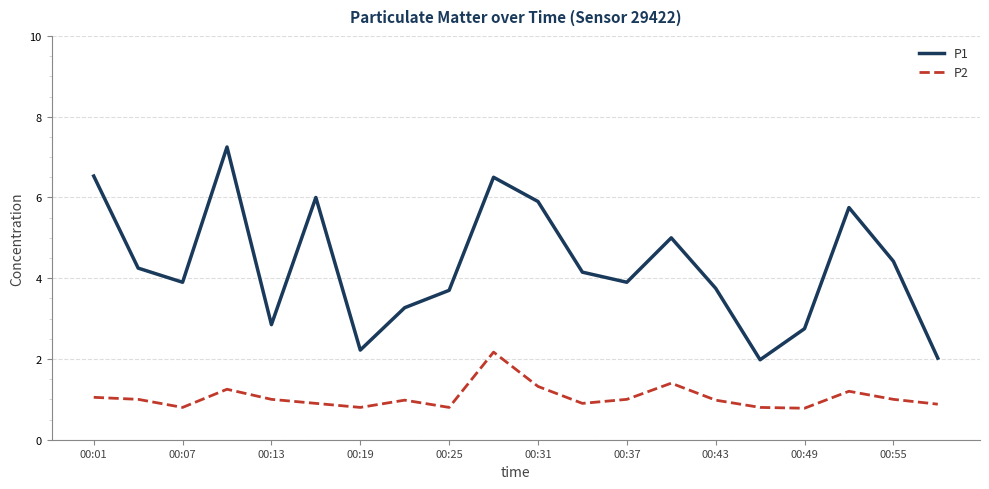

List the series in order of their peak value, lowest first.

P2, P1